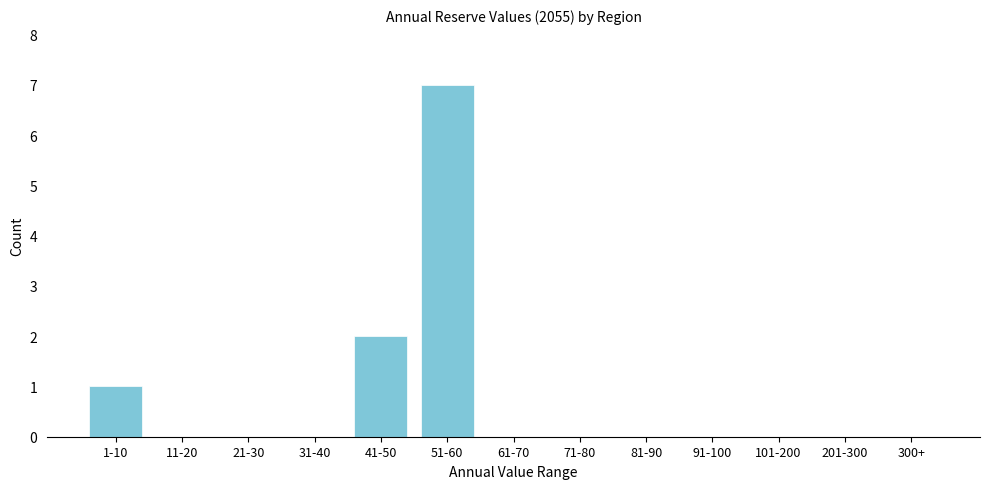

Reading right to left, extract all data points from this chart.

300+=0	201-300=0	101-200=0	91-100=0	81-90=0	71-80=0	61-70=0	51-60=7	41-50=2	31-40=0	21-30=0	11-20=0	1-10=1